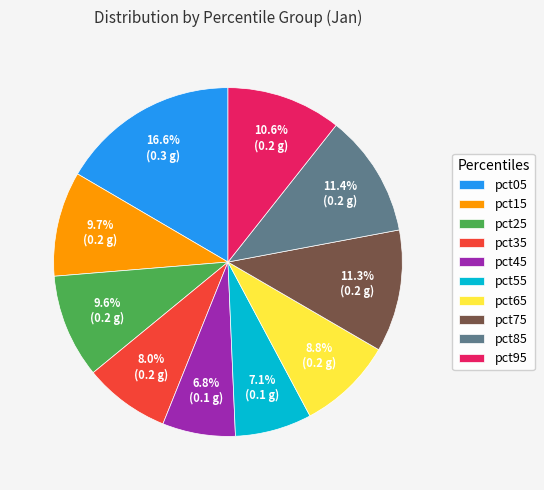

What percentage is NOT represented by pct85?

88.6%